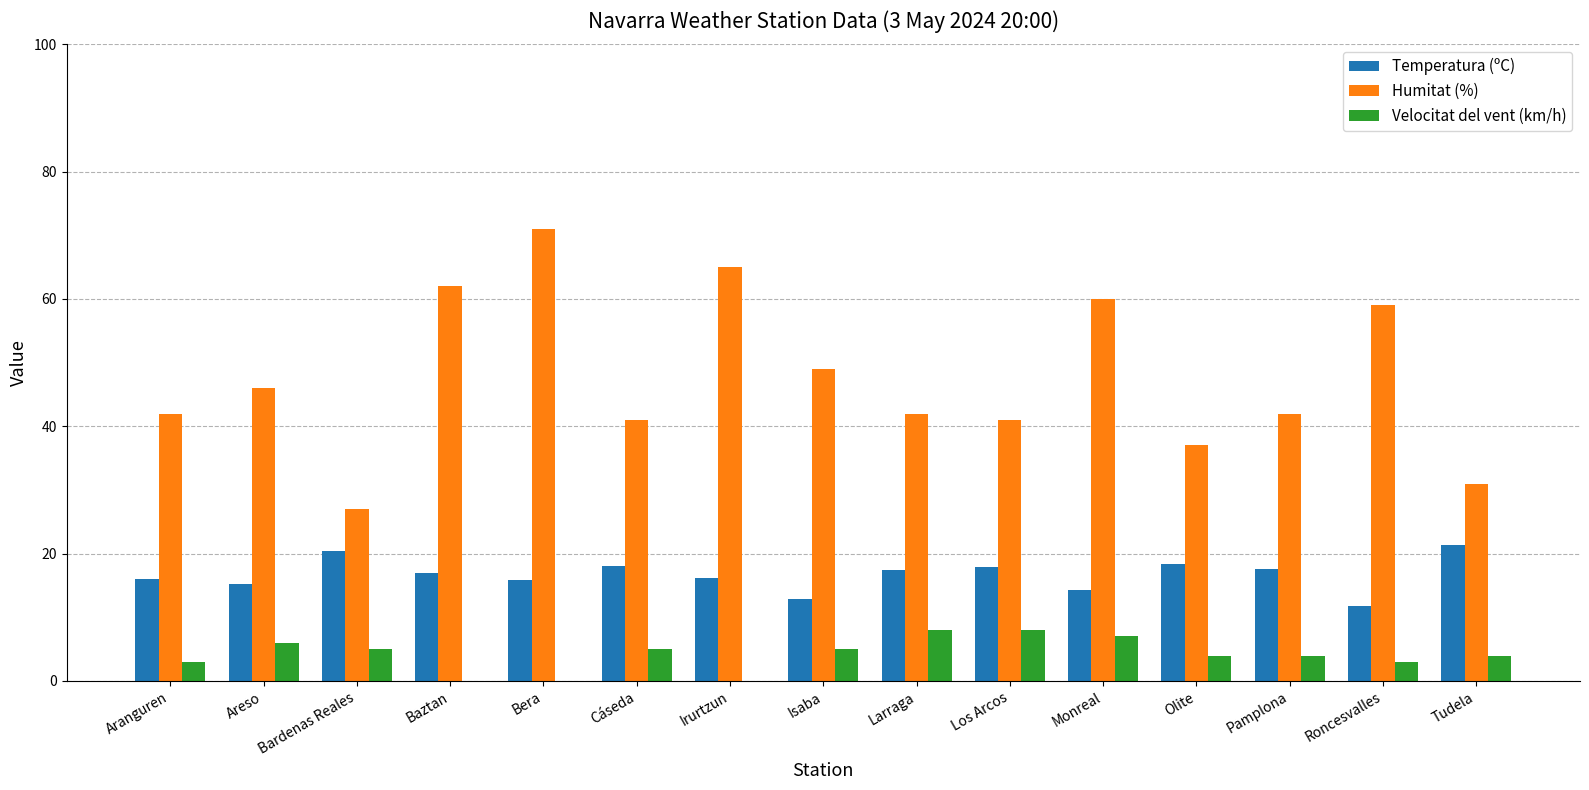

What value does the Humitat (%) series have at Cáseda?

41.0